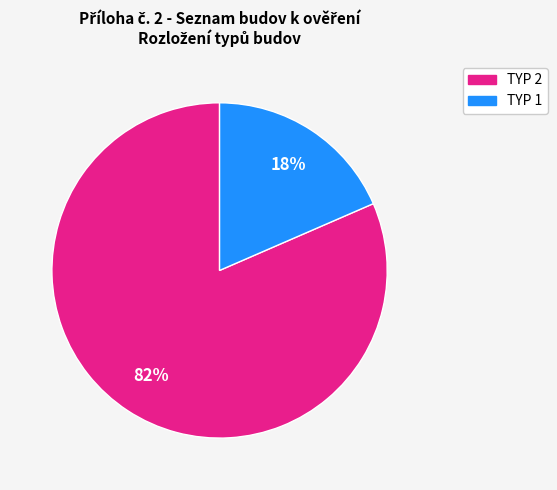

True or false: TYP 2 accounts for 88% of the total.

False